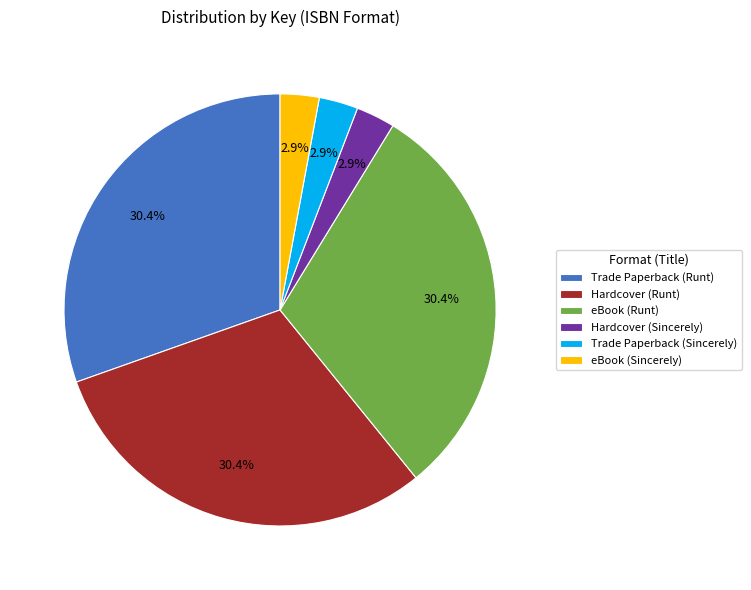

Is there any slice that represents more than half of the pie?

No